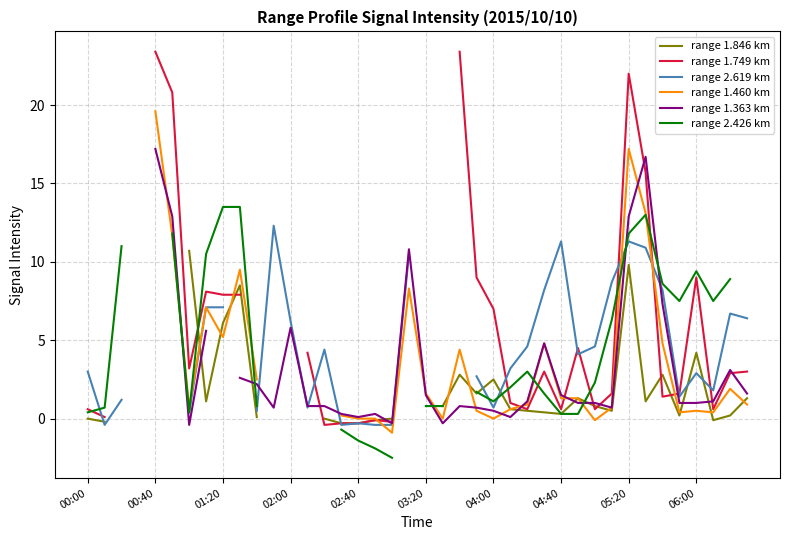

What is the minimum value for range 2.619 km?

-0.4